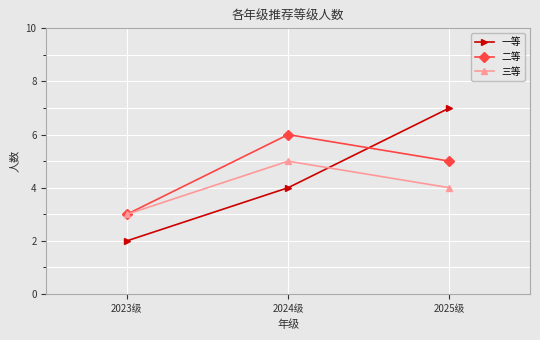

Reading left to right, what are all the values shown in this chart?

一等: 2	4	7
二等: 3	6	5
三等: 3	5	4